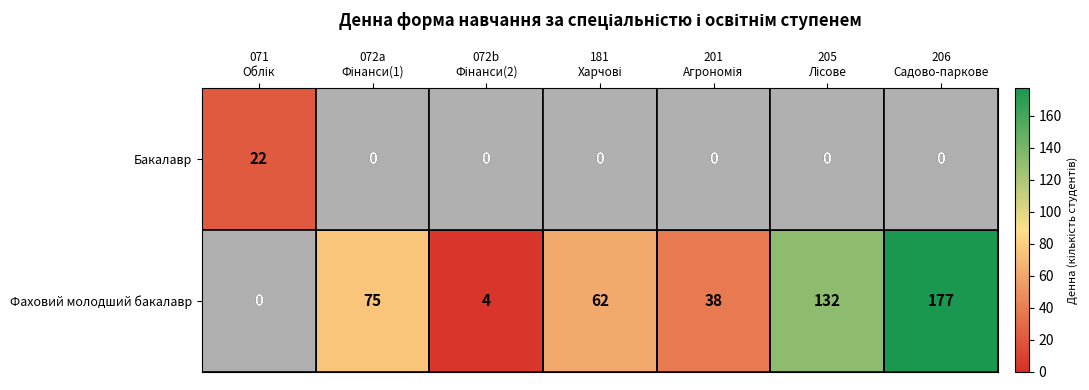

What is the difference between the maximum and minimum values in the Бакалавр series?

22